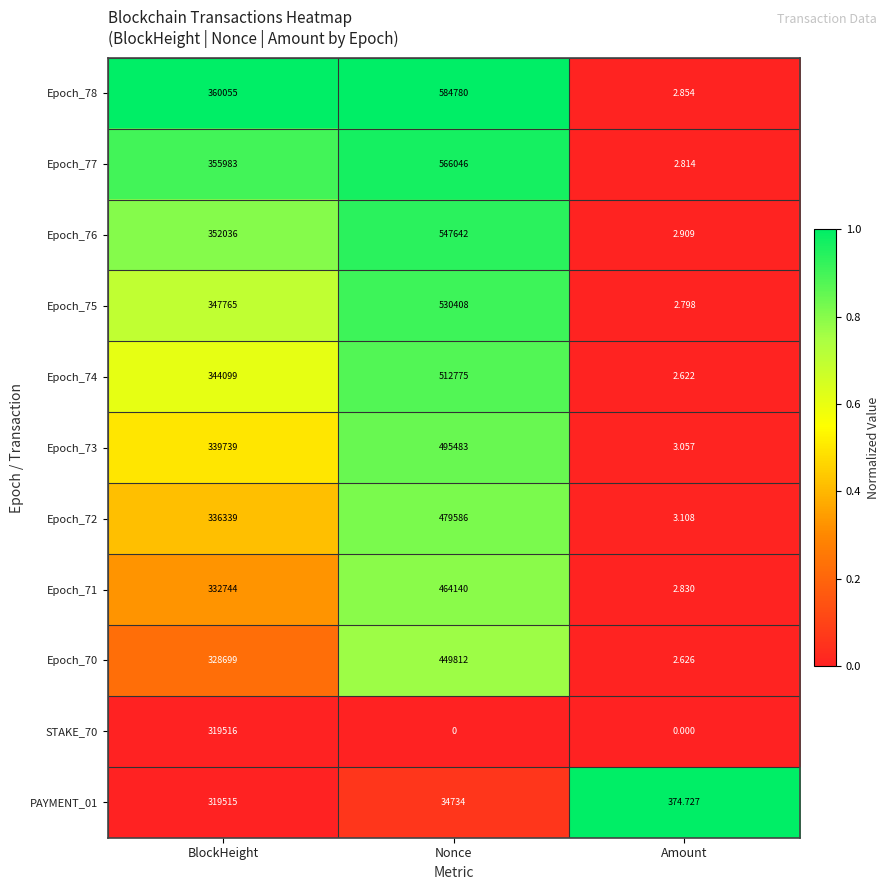

At Nonce, list the series in order from largest to smallest.

Epoch_78, Epoch_77, Epoch_76, Epoch_75, Epoch_74, Epoch_73, Epoch_72, Epoch_71, Epoch_70, PAYMENT_01, STAKE_70